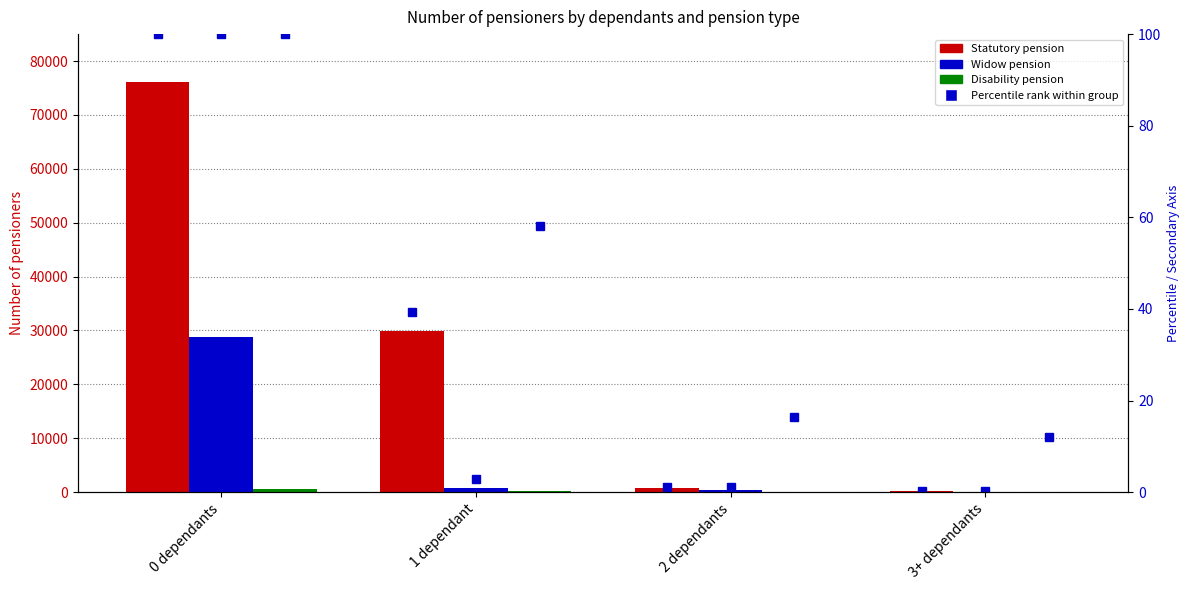

What is the difference between the Statutory pension (pct) values at 3+ dependants and 1 dependant?

39.1